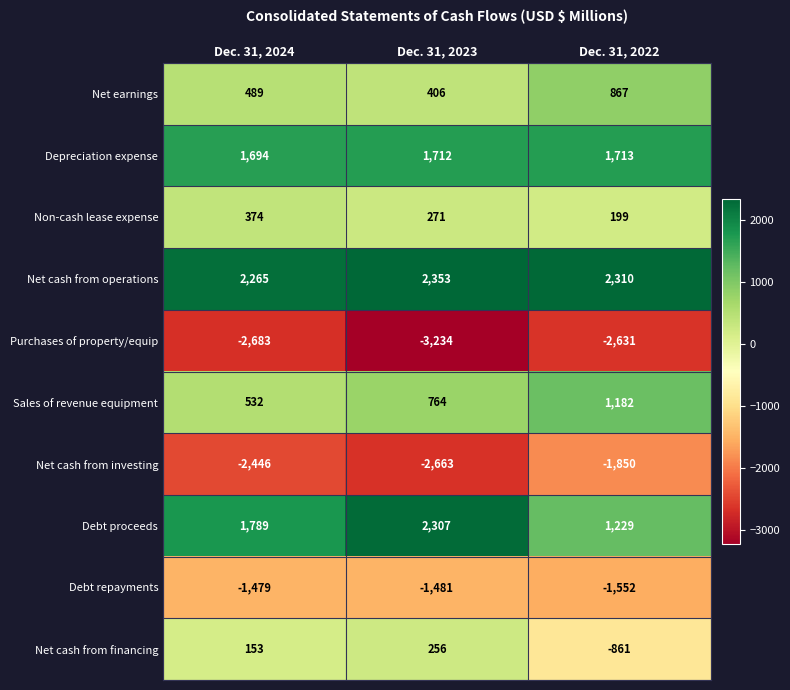

At which label is Depreciation expense closest to 1703?

Dec. 31, 2024